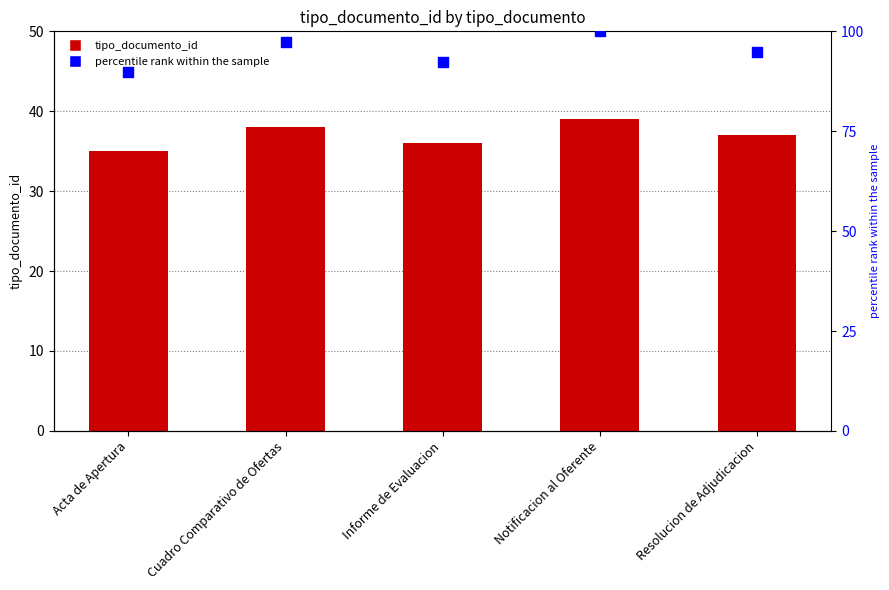

Which series contains the highest Y value?

percentile rank within the sample